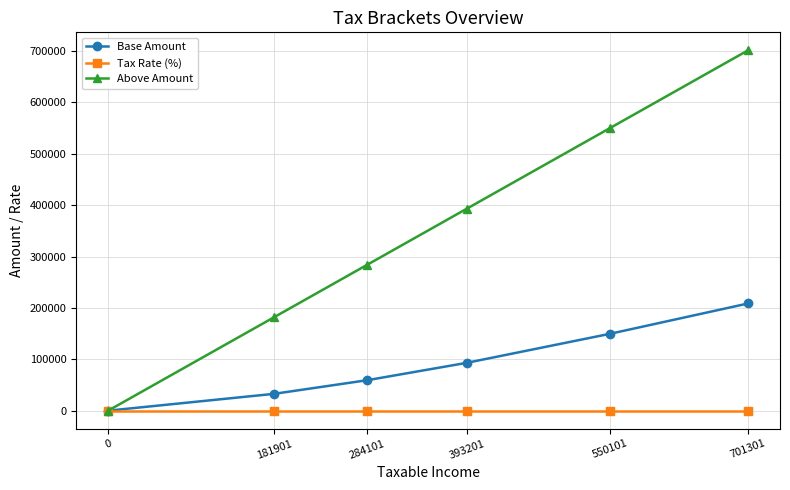

The Base Amount series shows 59314.0 at 284101. True or false?

True